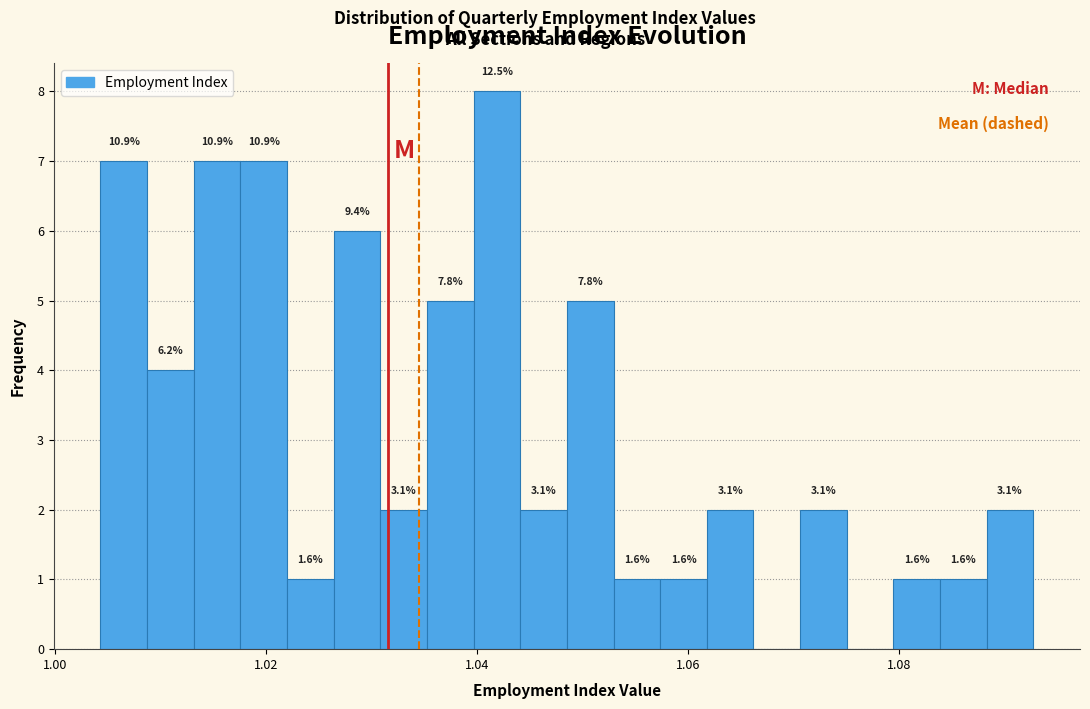

Read against the x-axis, roughly where is the centre of the tallest bar?

1.042